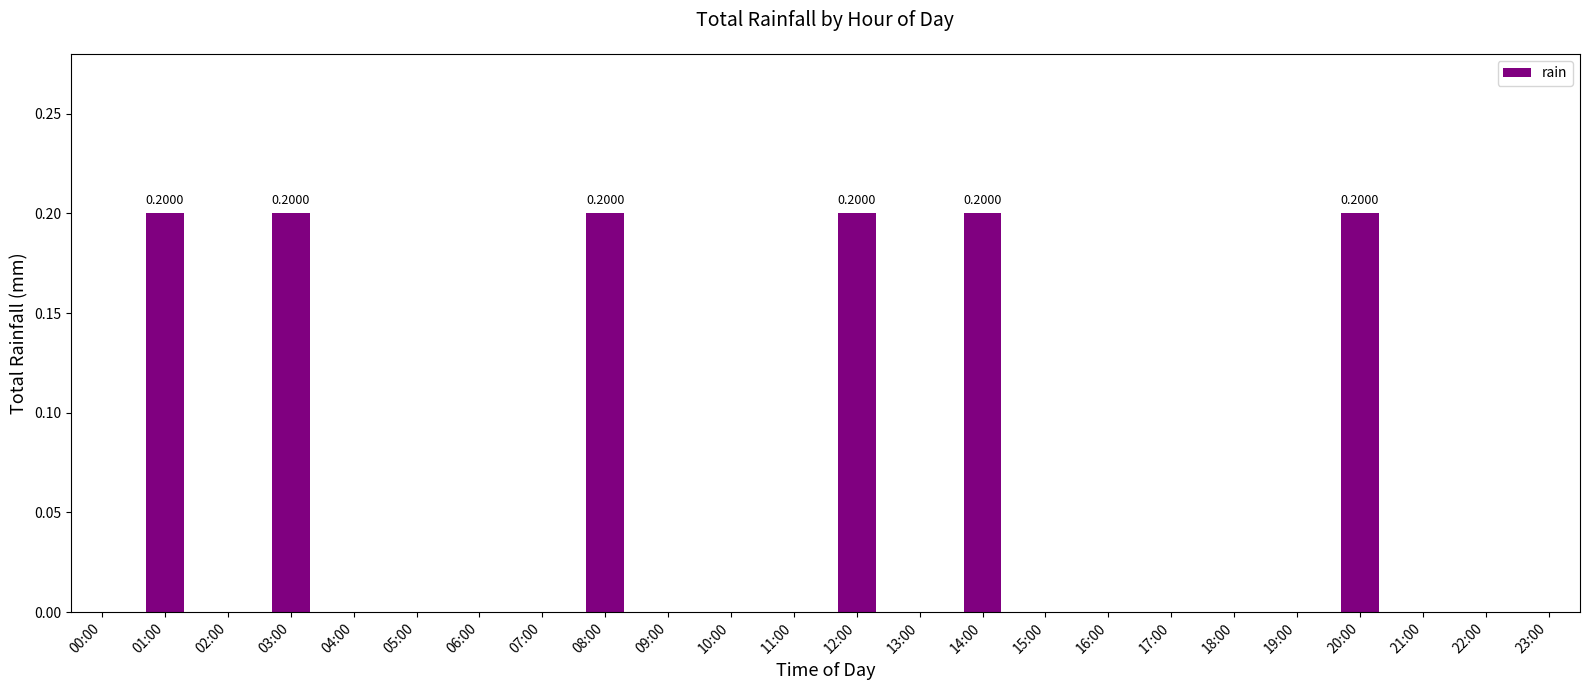

What is the greatest value displayed?

0.2